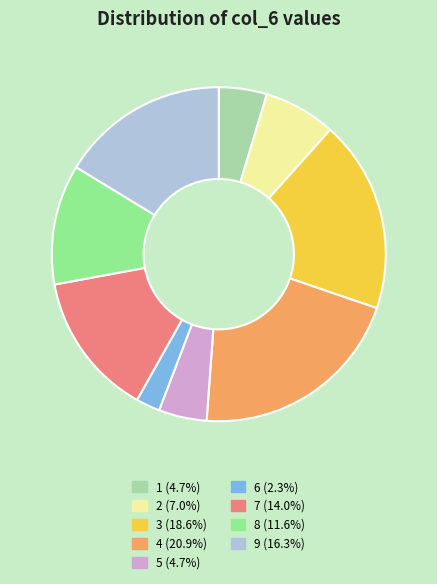

Is it true that 2 is 7% of the pie?

True